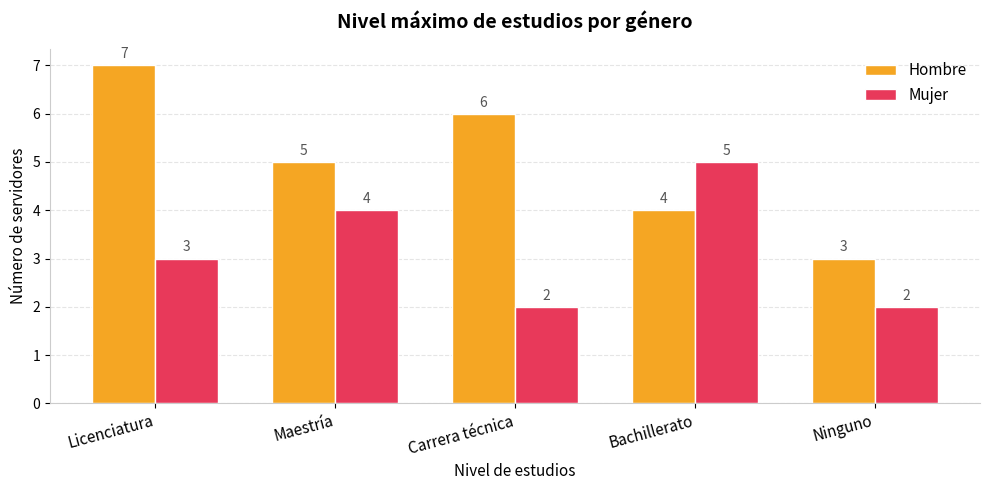

What is the difference between the maximum and minimum values in the Mujer series?

3